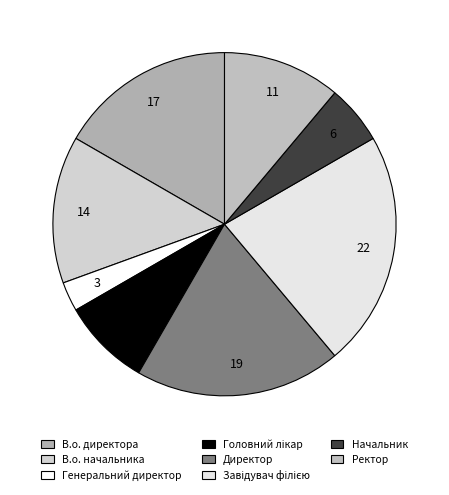

Which category has the biggest portion of the pie?

Завідувач філією